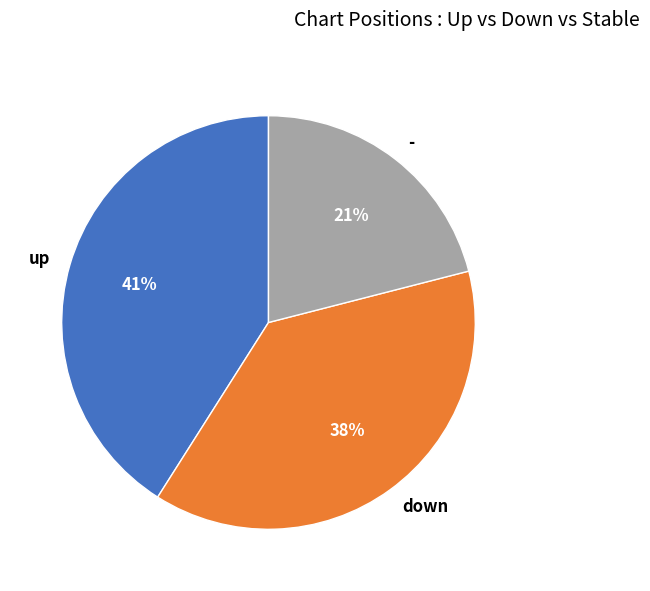

To the nearest percent, what is the difference between the largest and smallest slice percentages?

20%